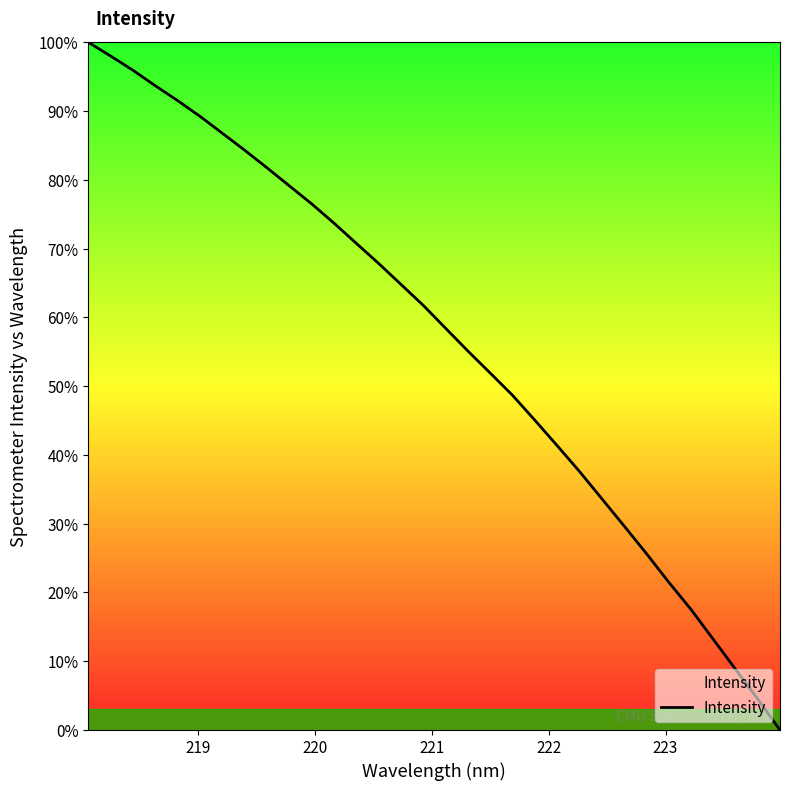

What is the difference between the maximum and minimum values?

100.0